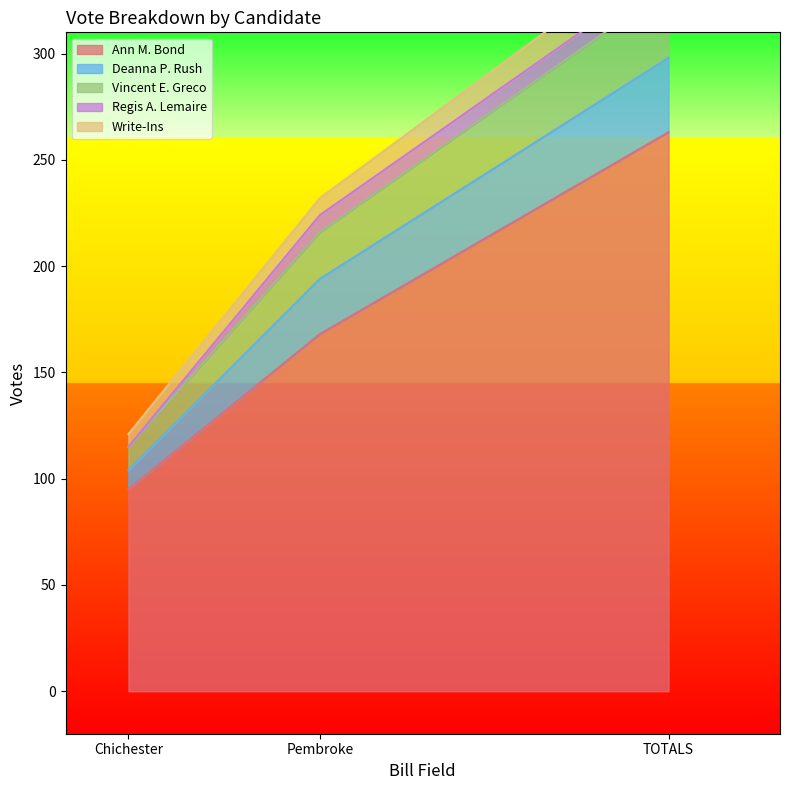

Which series has the largest total across all categories?

Vincent E. Greco